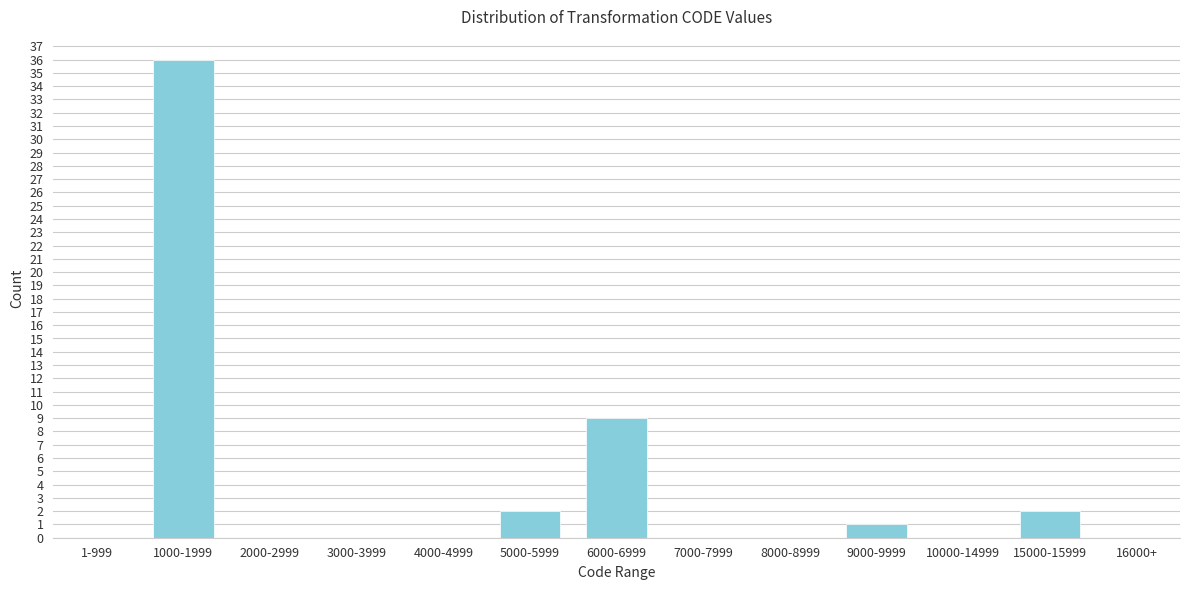

Reading left to right, what are all the values shown in this chart?

1-999=0	1000-1999=36	2000-2999=0	3000-3999=0	4000-4999=0	5000-5999=2	6000-6999=9	7000-7999=0	8000-8999=0	9000-9999=1	10000-14999=0	15000-15999=2	16000+=0